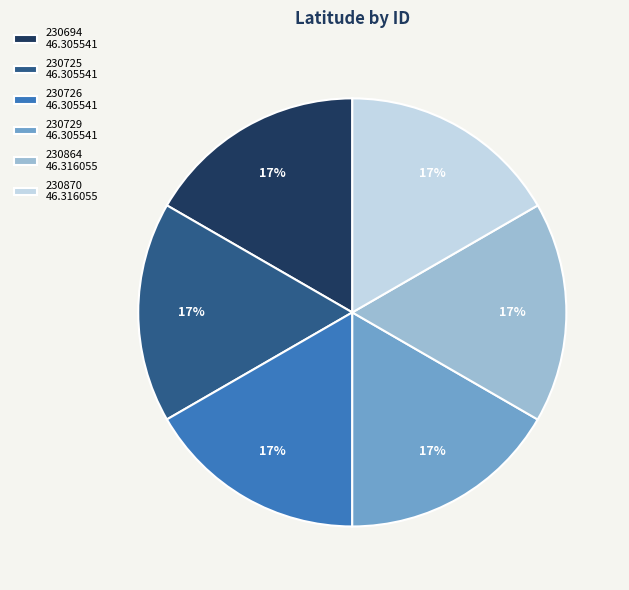

To the nearest percent, what is the average slice percentage?

17%